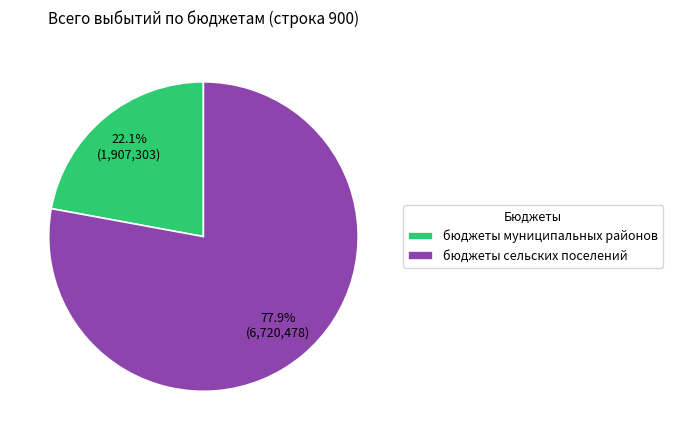

Approximately how many times larger is the value at бюджеты сельских поселений compared to бюджеты муниципальных районов?

3.5